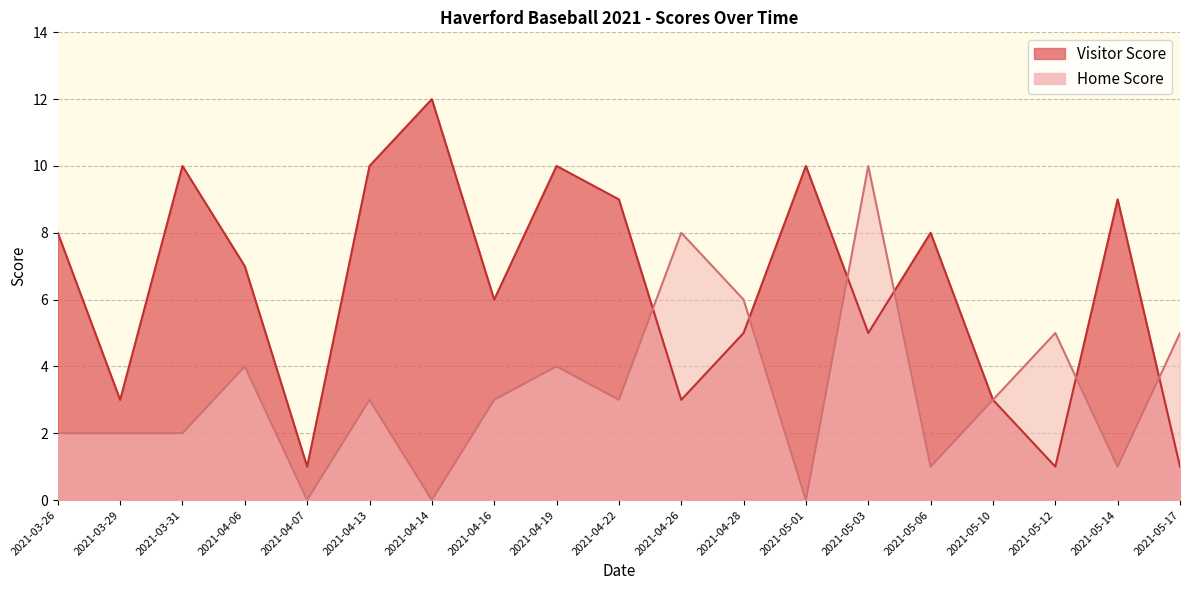

Which series ends up on top after the final intersection of Visitor Score and Home Score?

Home Score